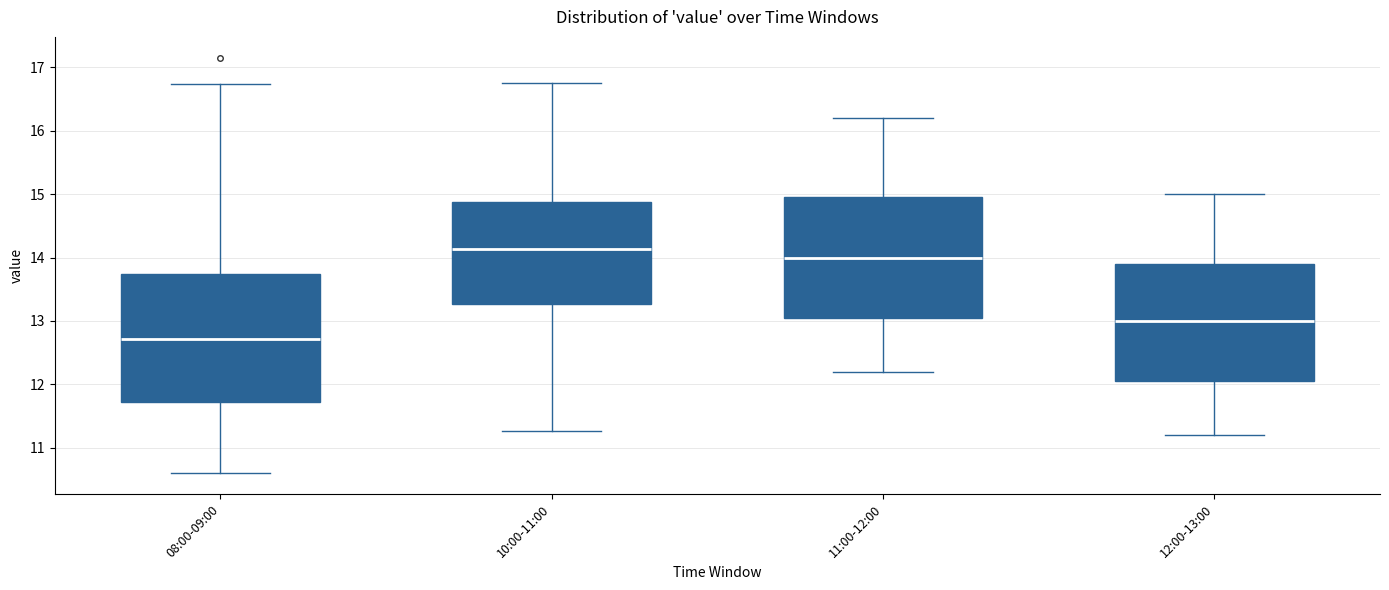

Which box is the tallest, from its lower edge to its upper edge?

08:00-09:00